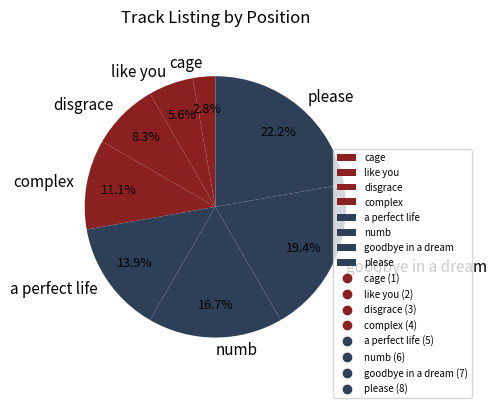

Is there a majority slice in this chart?

No